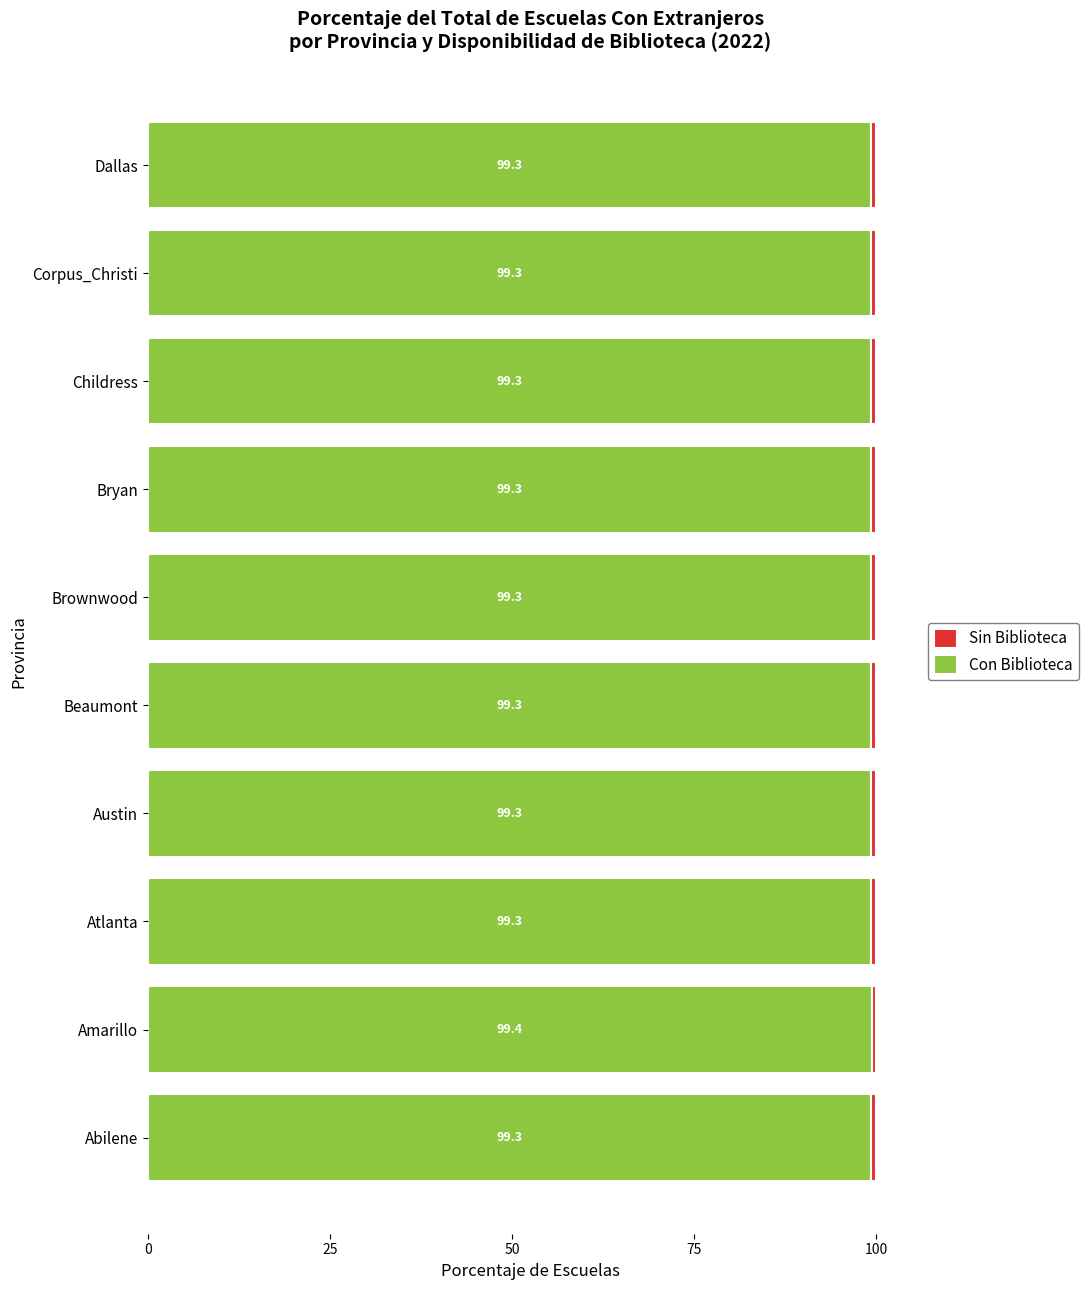

What is the minimum value for Con Biblioteca?

99.3